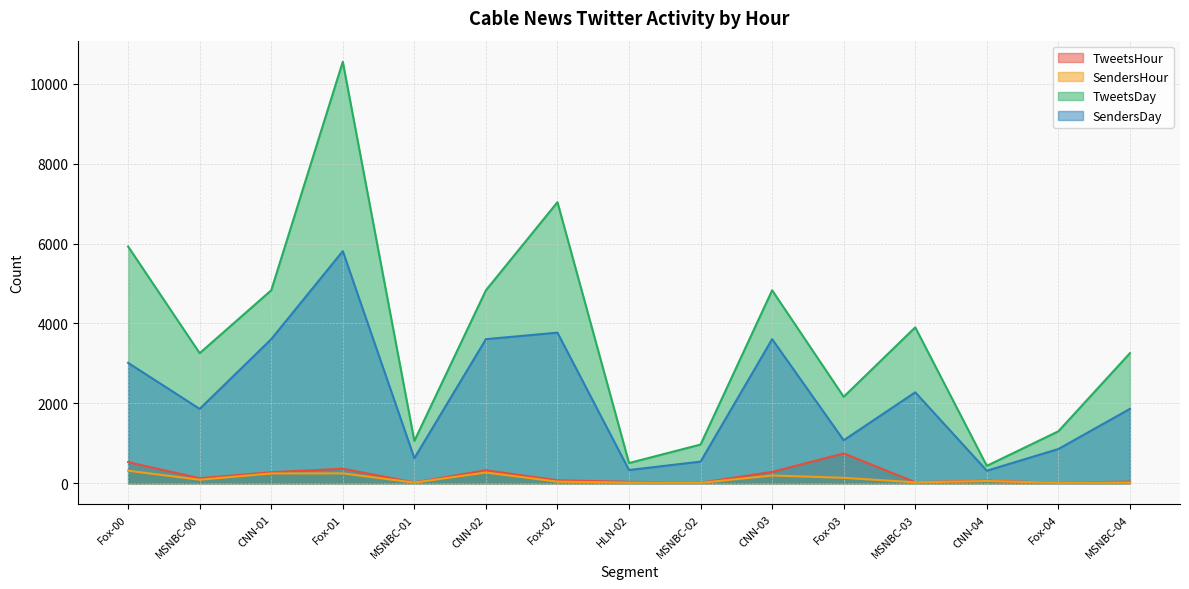

What is the total value across all series at Fox-04?

2185